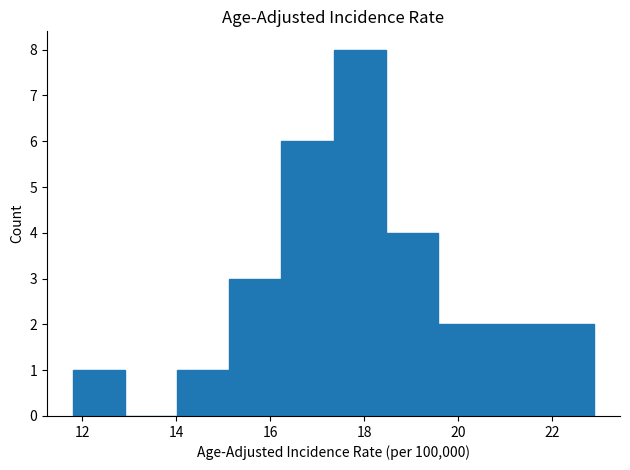

Reading left to right, list every bar in this chart as the range it spans on the x-axis followed by its height. Neither the bar edges nor the heights are printed on the chart, so give them approximately, as read against the axes.

11.8 to 13.0: 1
13.0 to 14.0: 0
14.0 to 15.2: 1
15.2 to 16.2: 3
16.2 to 17.4: 6
17.4 to 18.4: 8
18.4 to 19.6: 4
19.6 to 20.6: 2
20.6 to 21.8: 2
21.8 to 23.0: 2